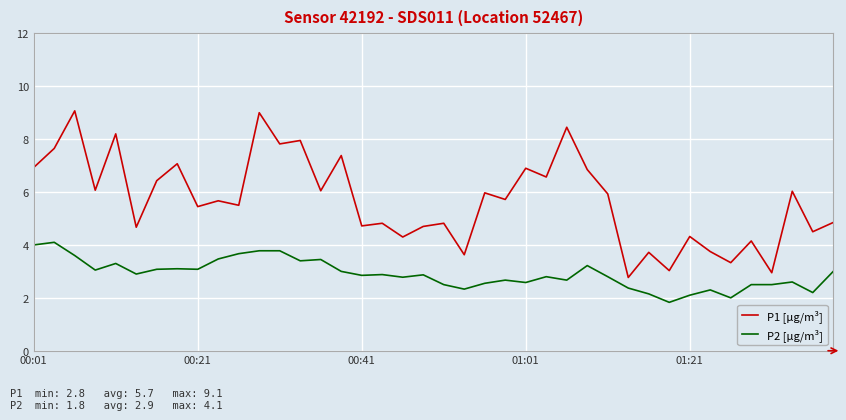

Rank the series by their maximum value, from highest to lowest.

P1 [µg/m³], P2 [µg/m³]